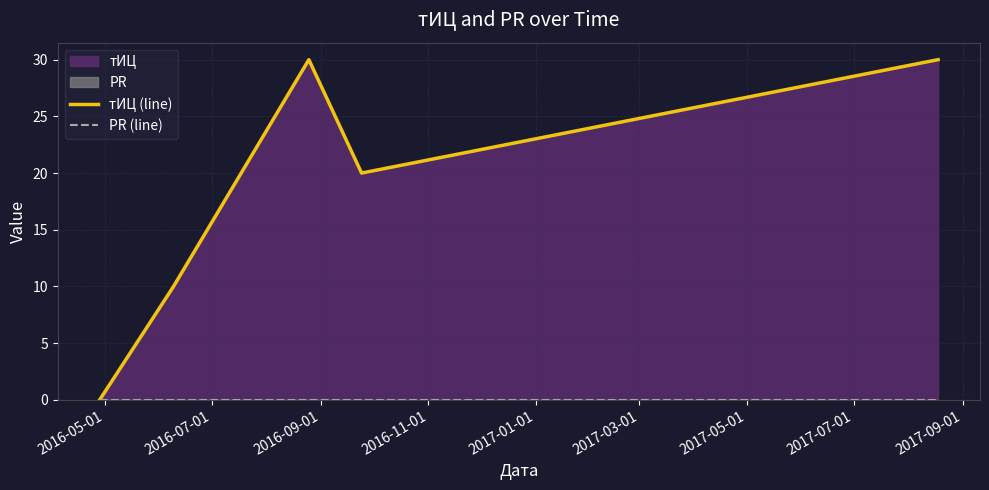

At which label does тИЦ (line) reach its peak?

2016-09-01